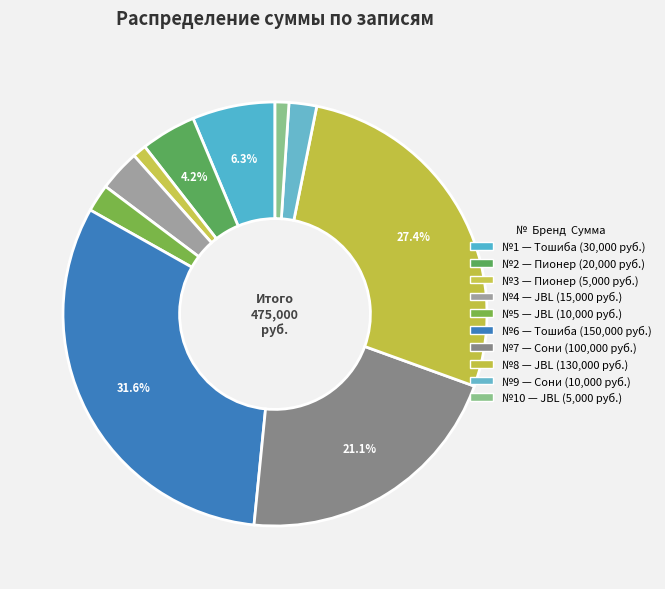

Count the number of slices in the pie.

10